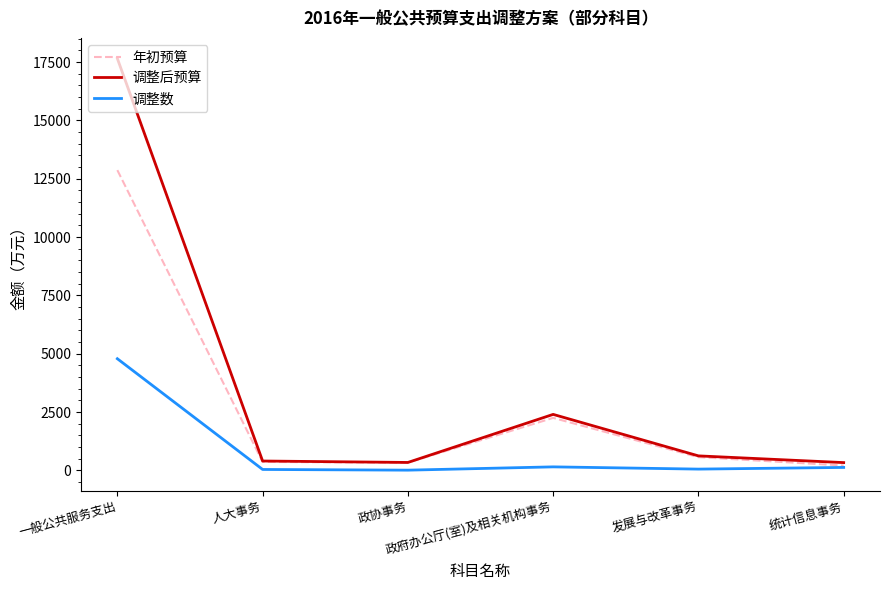

List the series in order of their peak value, lowest first.

调整数, 年初预算, 调整后预算